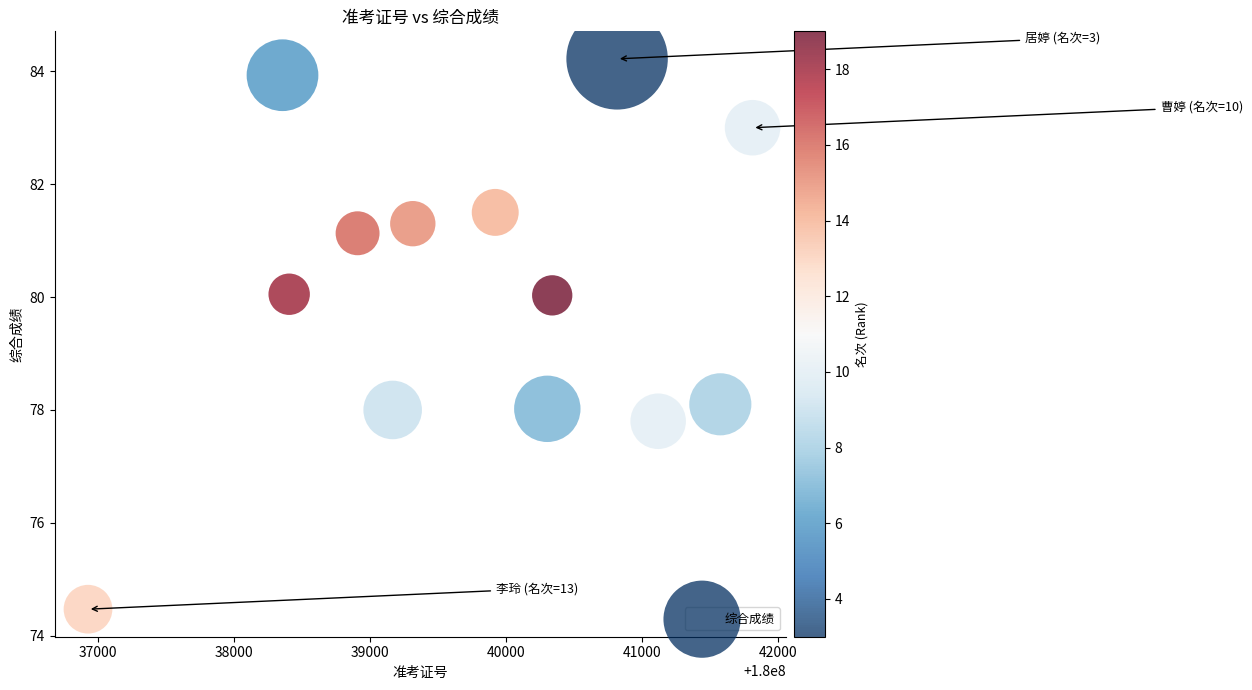

What is the range of X values (max minus min)?

4886.0